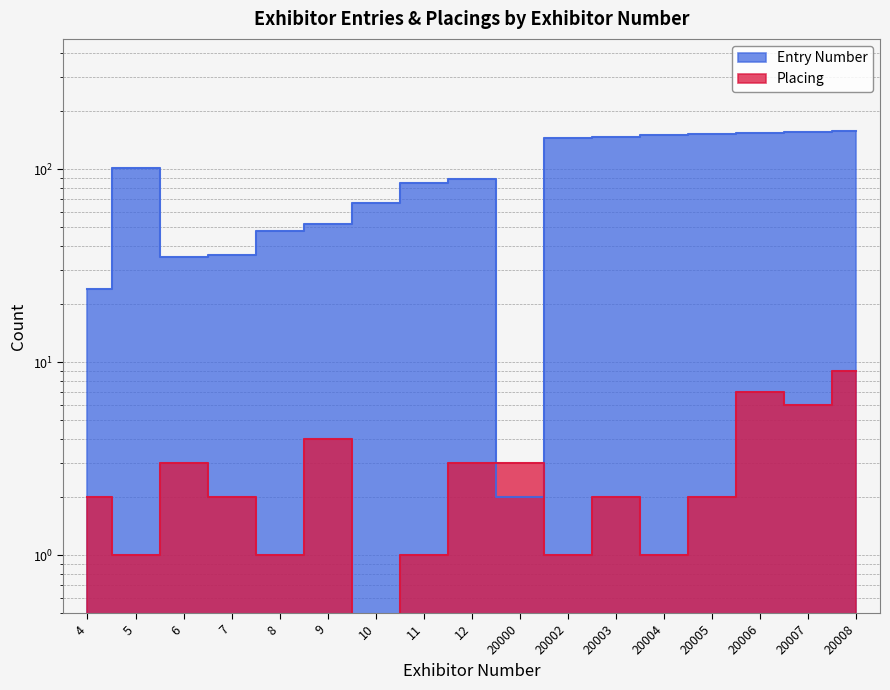

What is the sum of the Placing values at 20007 and 20002?

7